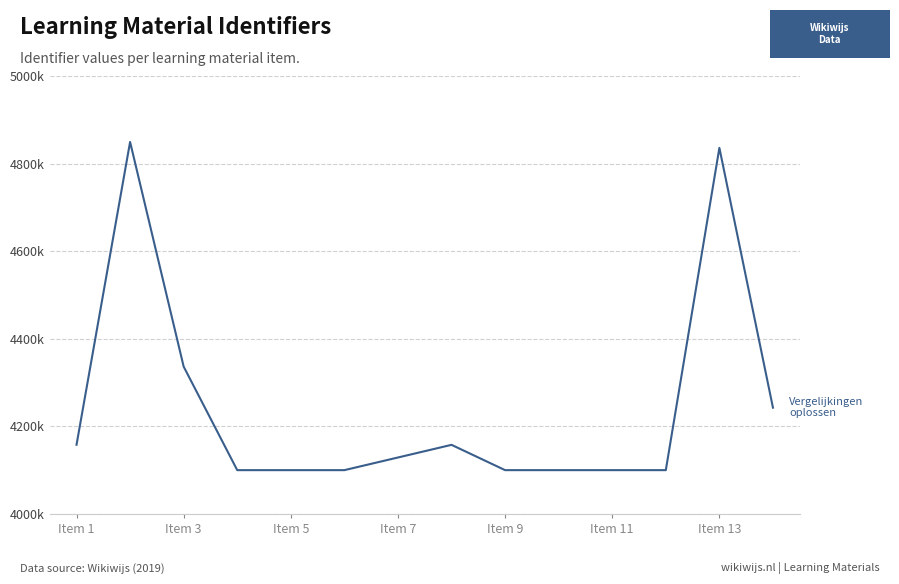

Does the chart display data point markers on the line(s)?

No